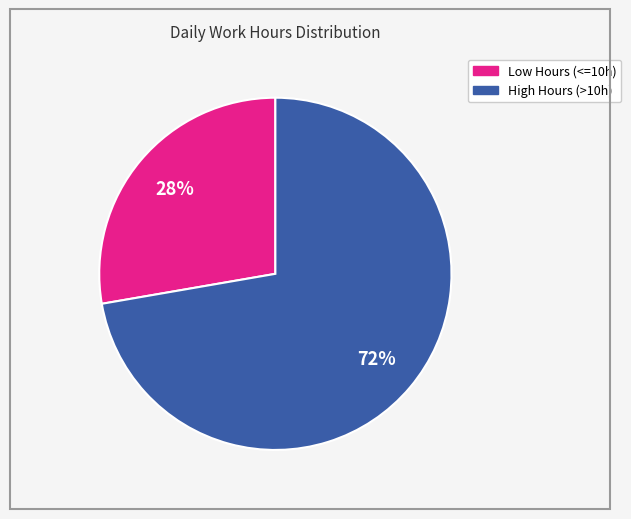

Does any single category account for the majority?

Yes